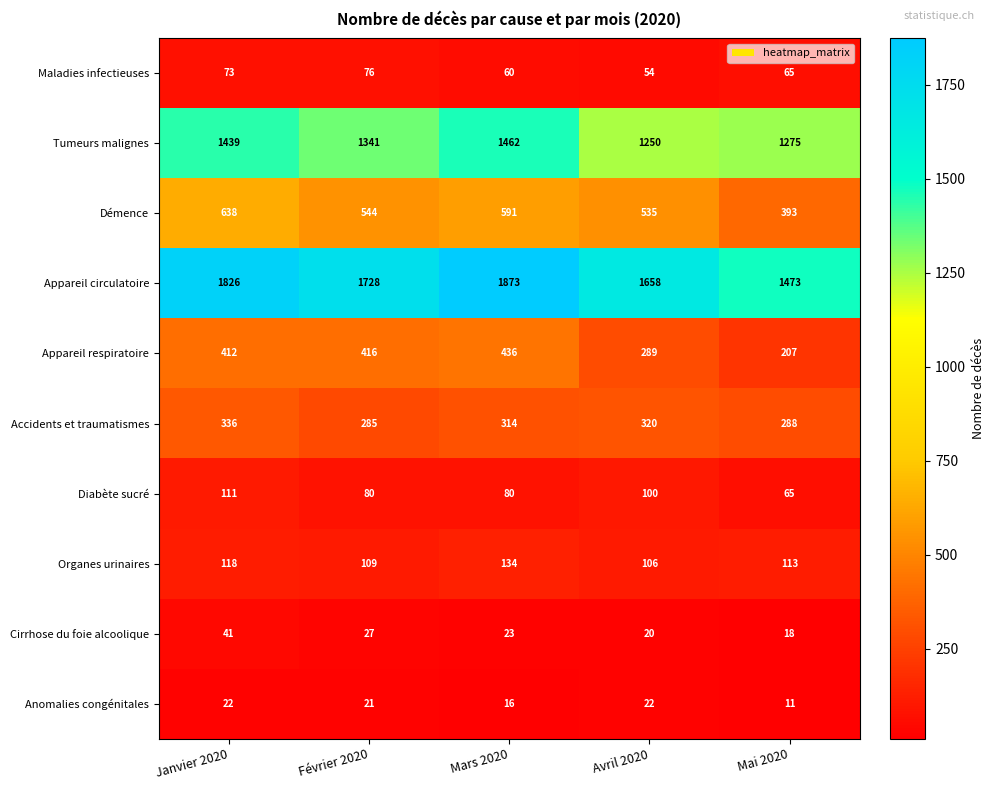

What is the approximate value of Maladies infectieuses at Janvier 2020?

73